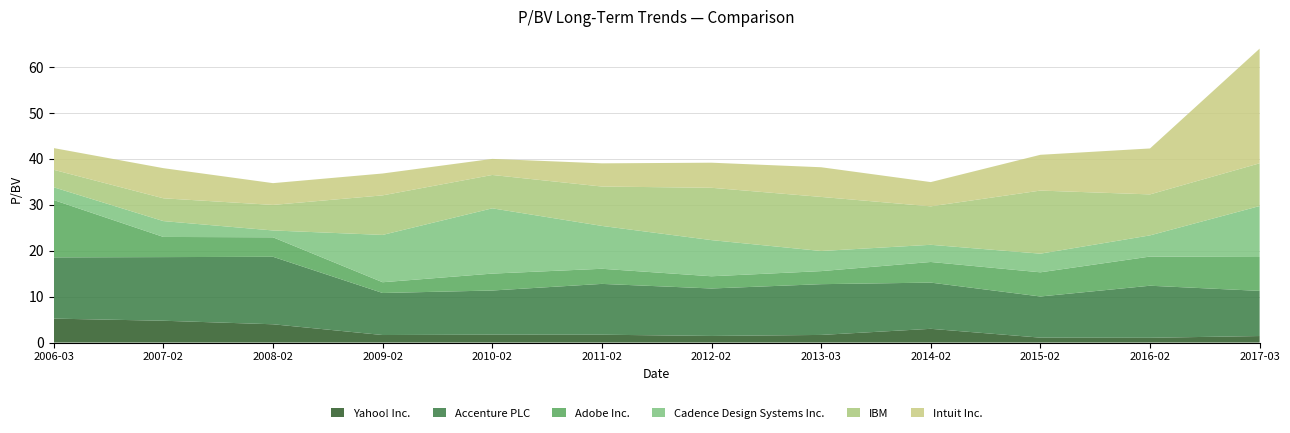

Reading left to right, extract all data points from this chart.

Yahoo! Inc.: 5.2	4.8	4.0	1.6	1.7	1.7	1.4	1.7	3.0	1.1	1.0	1.4
Accenture PLC: 13.3	13.8	14.7	9.2	9.6	11.1	10.3	11.1	10.1	9.0	11.3	9.8
Adobe Inc.: 12.5	4.4	4.2	2.3	3.7	3.3	2.7	2.8	4.5	5.3	6.3	7.4
Cadence Design Systems Inc.: 2.8	3.5	1.5	10.3	14.2	9.3	7.9	4.4	3.7	4.1	4.6	11.1
IBM: 3.8	5.0	5.6	8.6	7.3	8.6	11.4	11.8	8.4	13.7	8.9	9.3
Intuit Inc.: 4.7	6.6	4.7	4.8	3.5	5.0	5.5	6.5	5.3	7.8	10.0	25.0